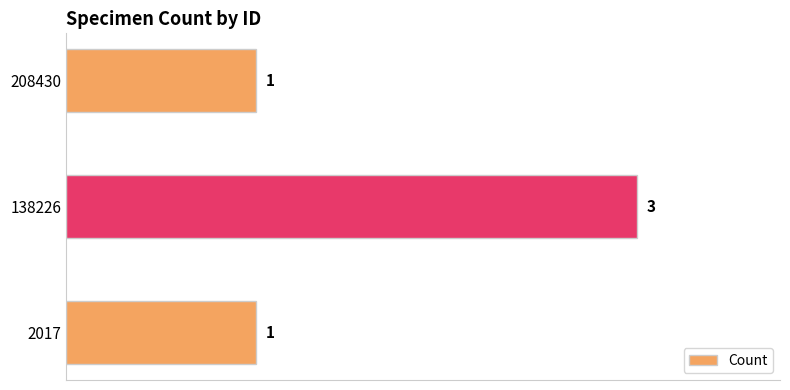

How many data points are above 1?

1